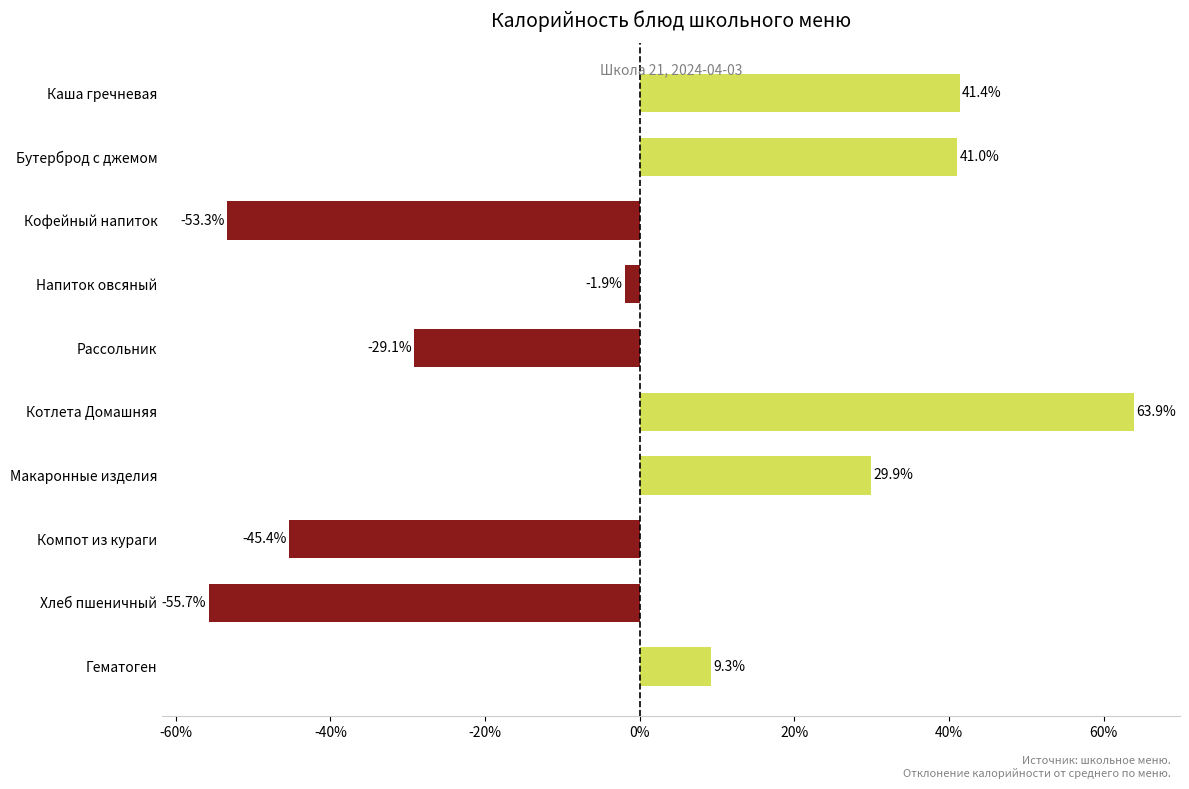

Count the number of categories in the chart.

10